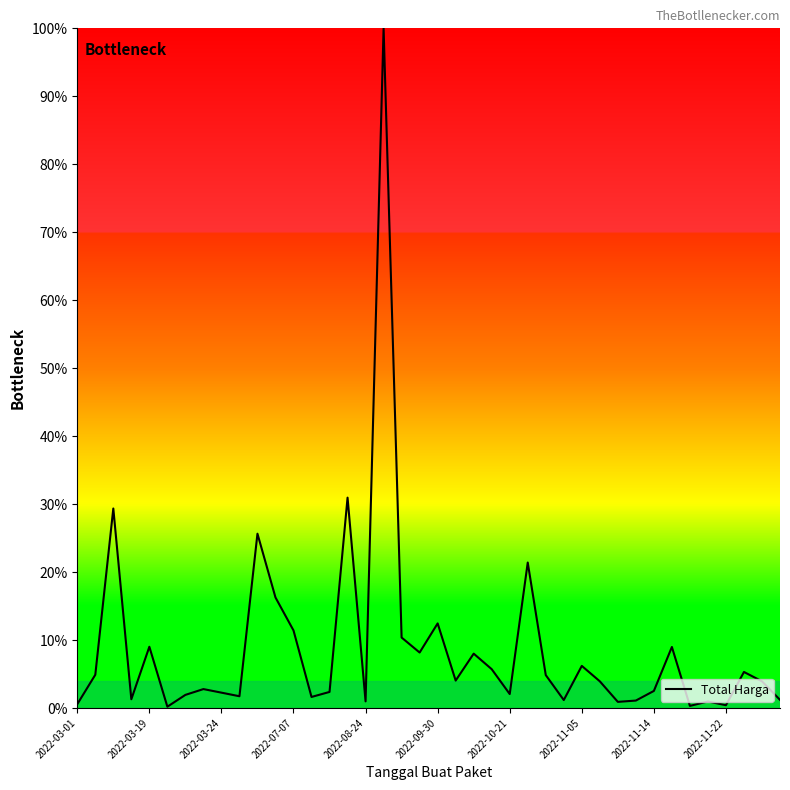

What is the difference between the maximum and minimum values?

99.8